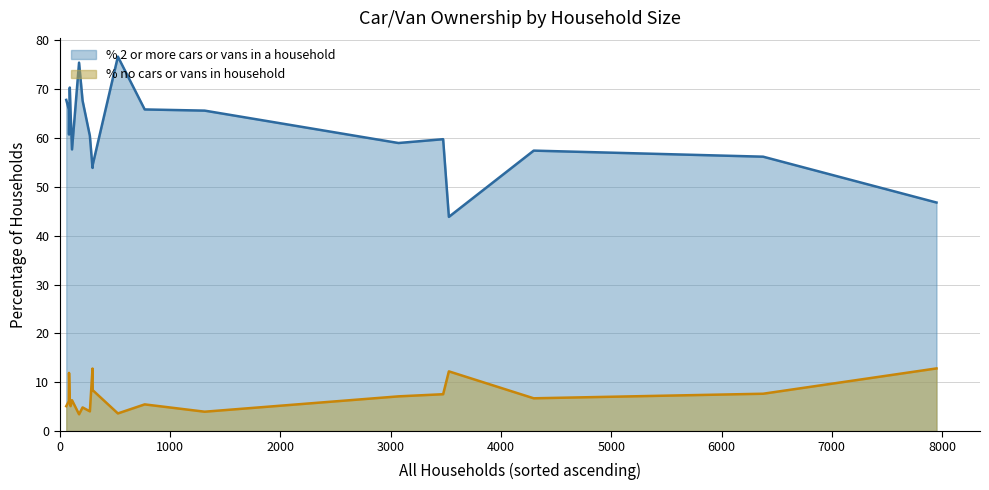

The value of % 2 or more cars or vans in a household at Alderholt is 109.9. True or false?

False